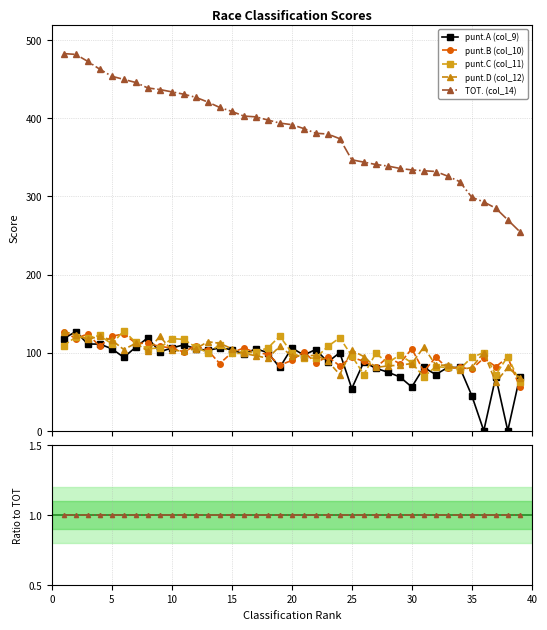

How many lines are shown in the chart?

5